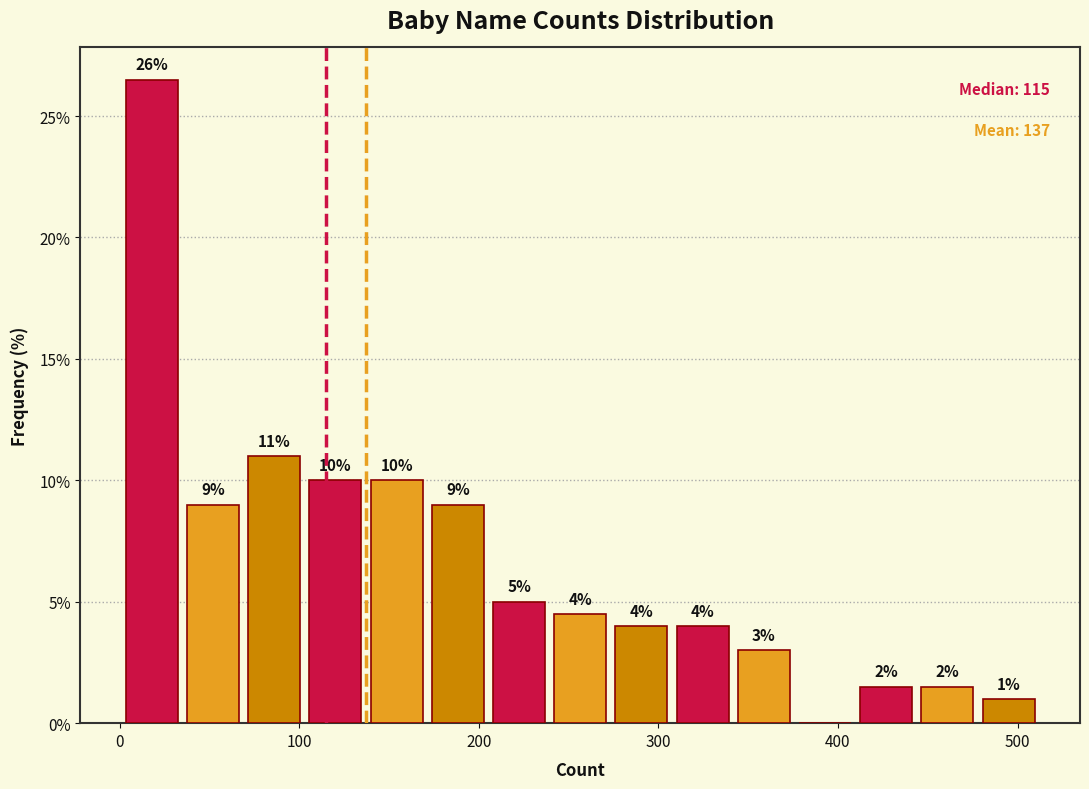

Around what value on the x-axis is the tallest bar? Give the approximate position of its centre, as read against the axis.

20